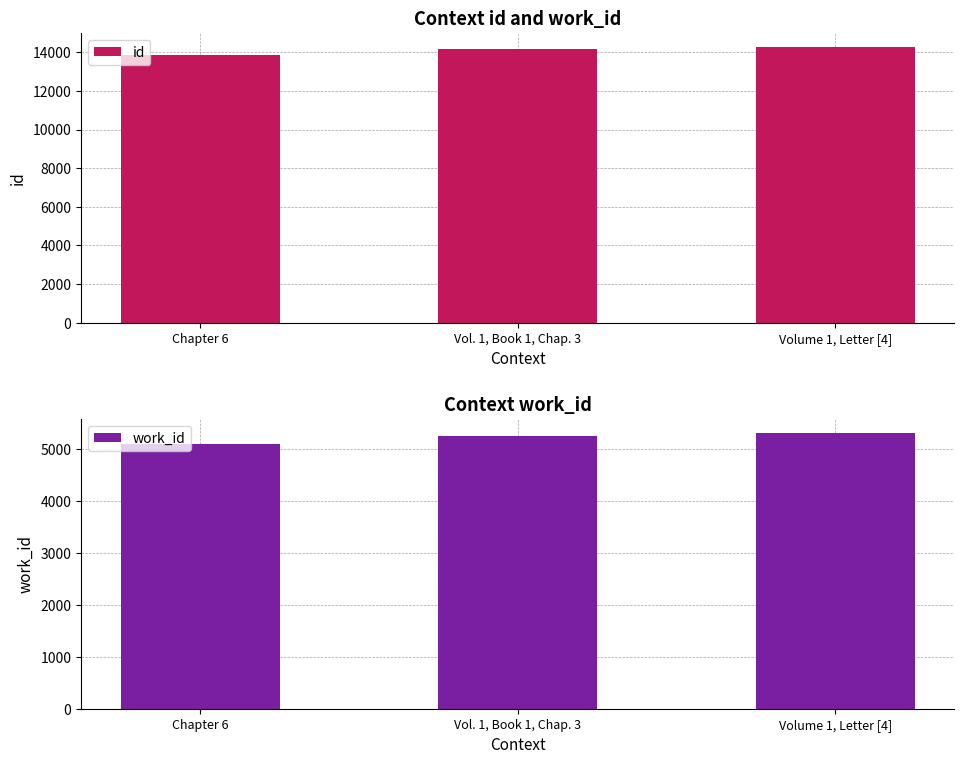

What is the minimum value shown in the chart?

5106